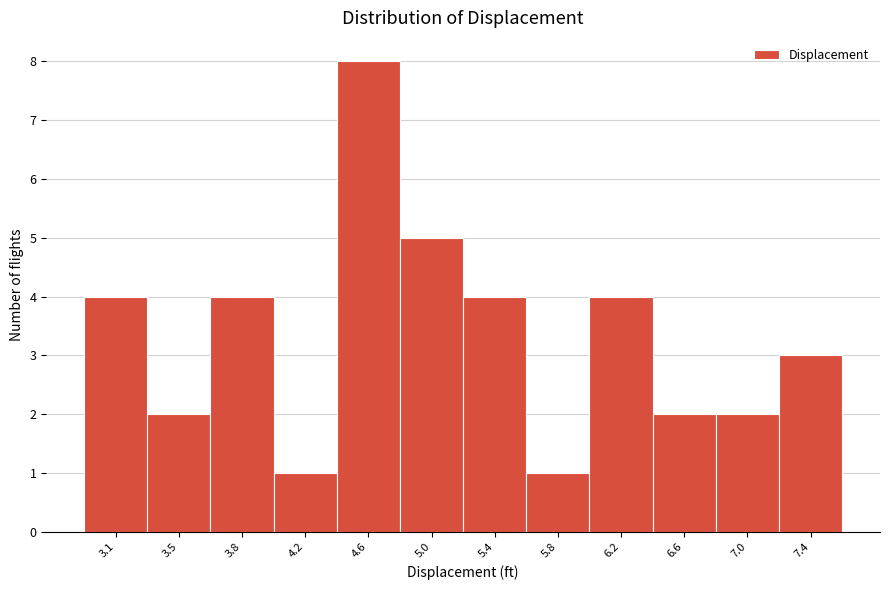

Reading left to right, extract all data points from this chart.

4	2	4	1	8	5	4	1	4	2	2	3